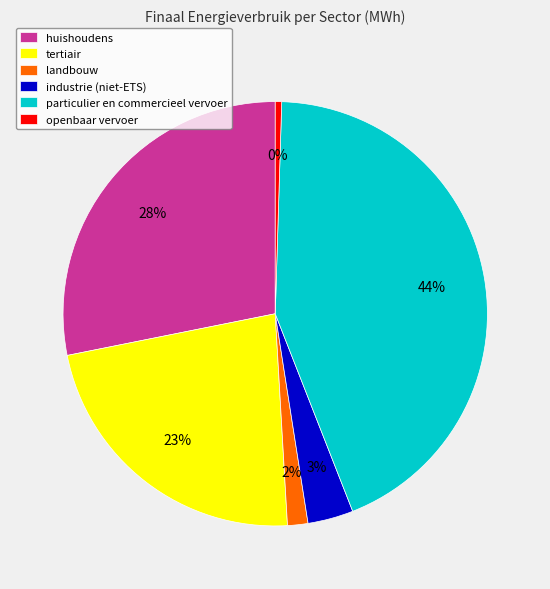

To the nearest percent, what is the combined percentage of huishoudens and tertiair?

51%